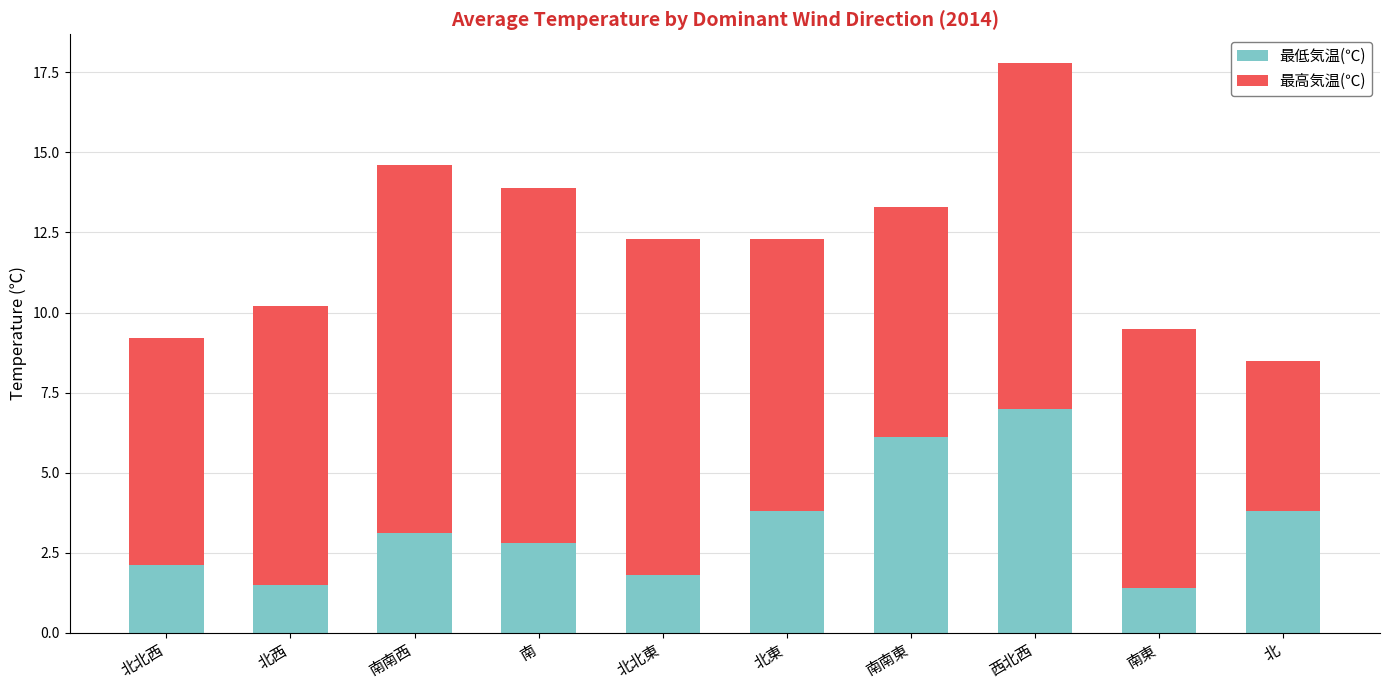

True or false: 最低気温(℃) has a value of 1.5 at 北西.

True